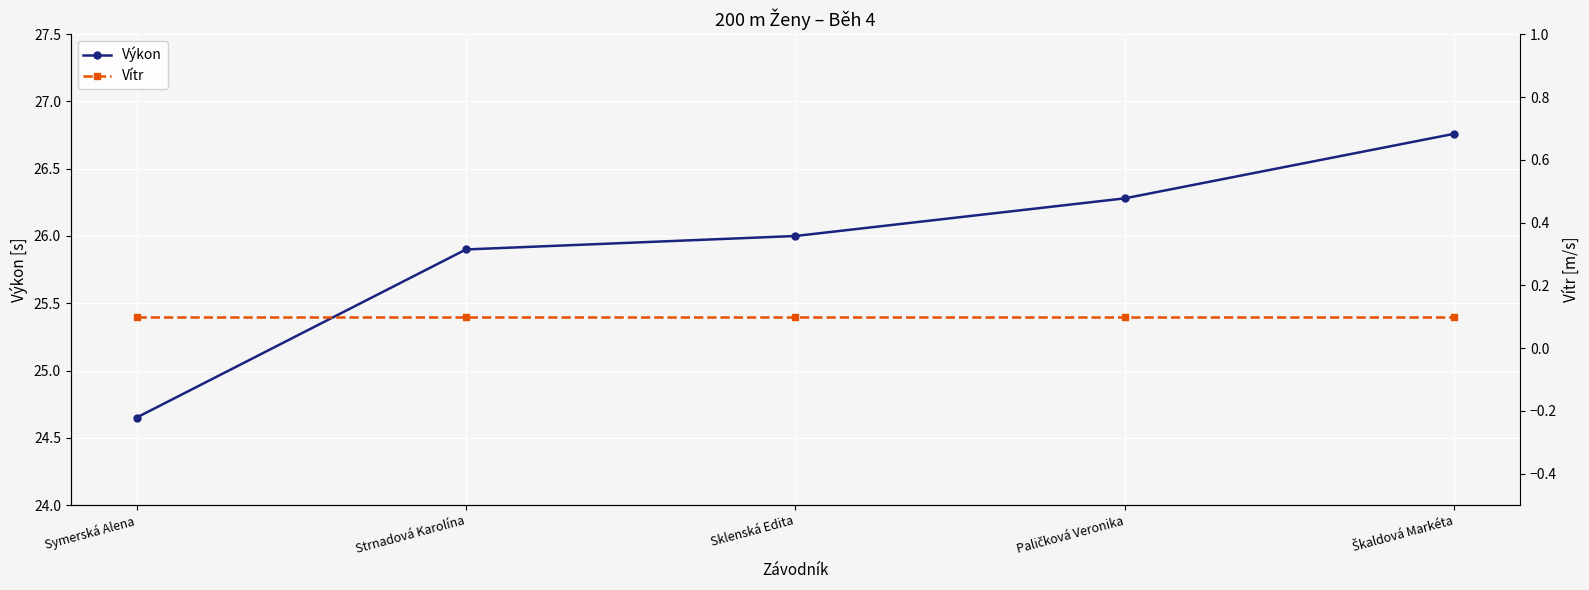

Rank the series by their maximum value, from lowest to highest.

Vítr, Výkon